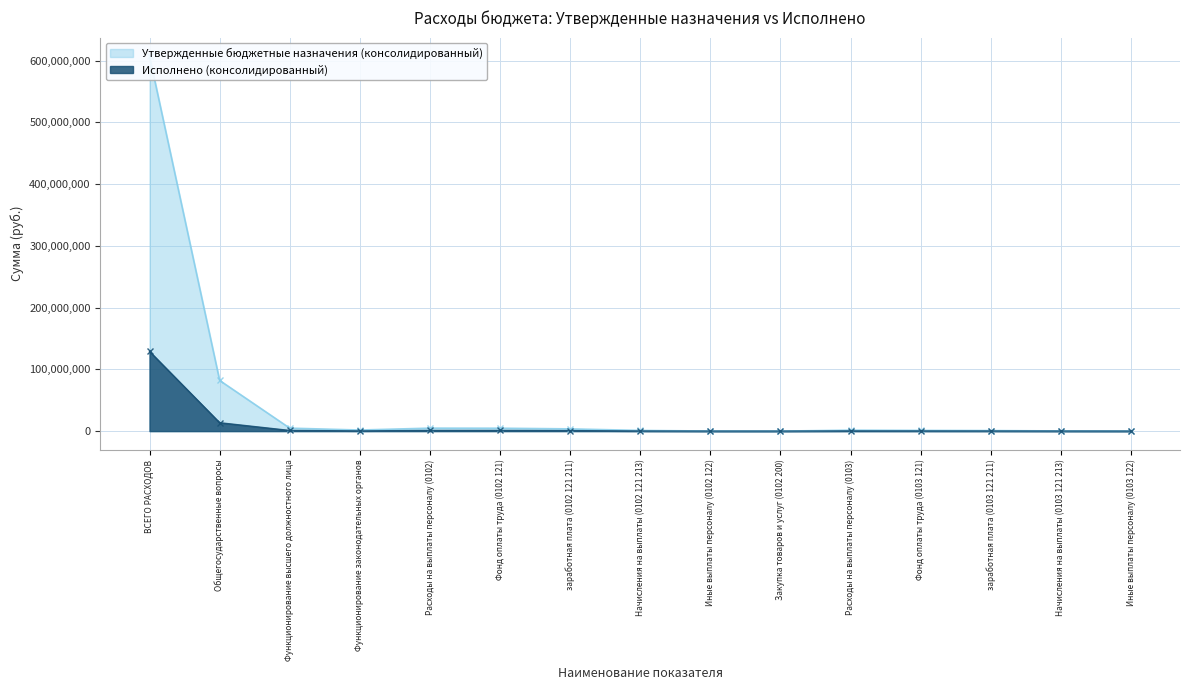

What is the difference between the Утвержденные бюджетные назначения (консолидированный) values at Фонд оплаты труда (0103 121) and Расходы на выплаты персоналу (0102)?

3674630.4